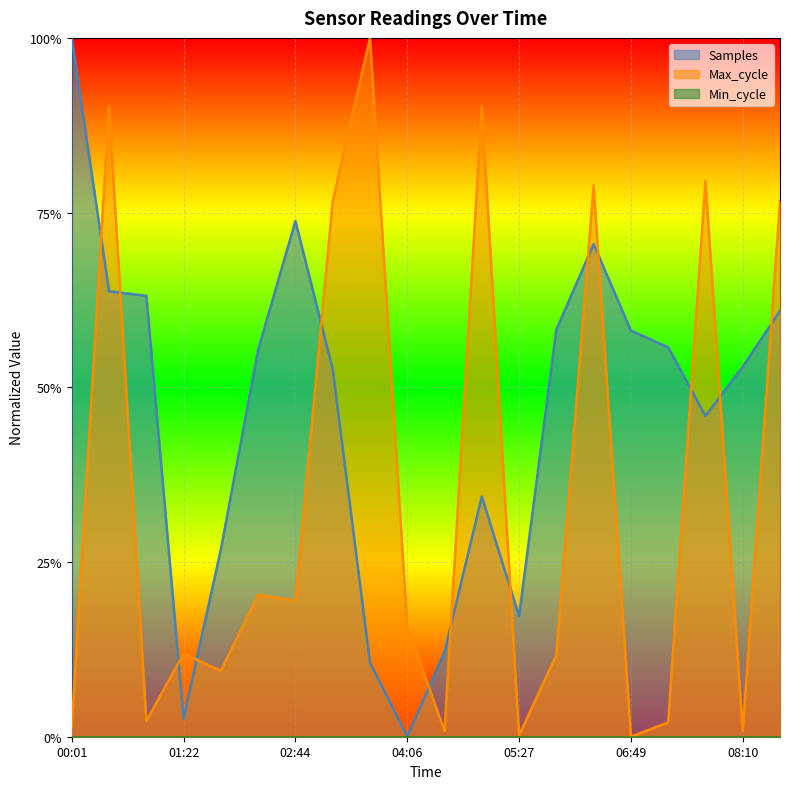

At which label is Max_cycle closest to 0?

06:49